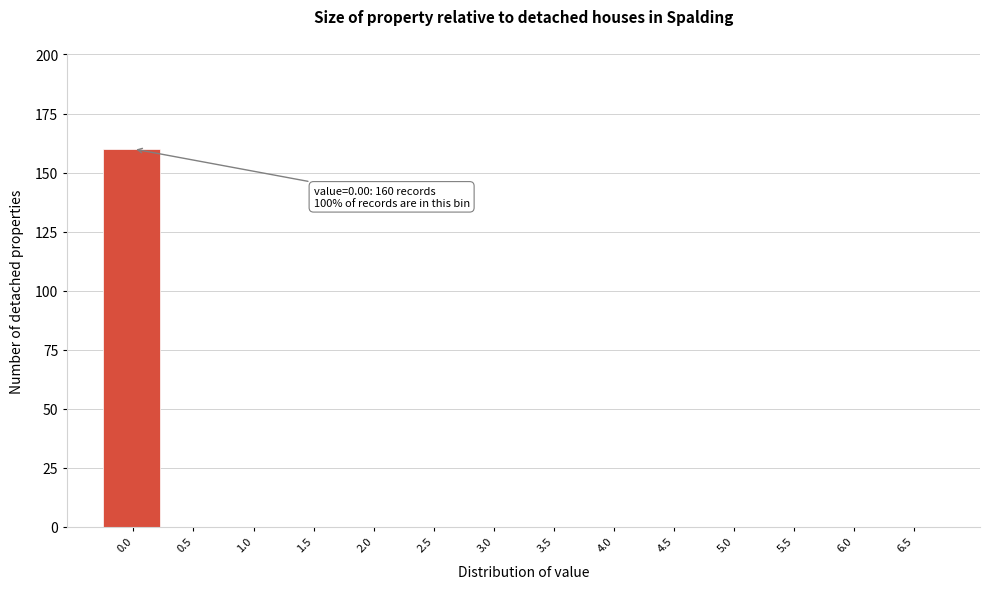

Reading left to right, extract all data points from this chart.

0.0=160	0.5=0	1.0=0	1.5=0	2.0=0	2.5=0	3.0=0	3.5=0	4.0=0	4.5=0	5.0=0	5.5=0	6.0=0	6.5=0